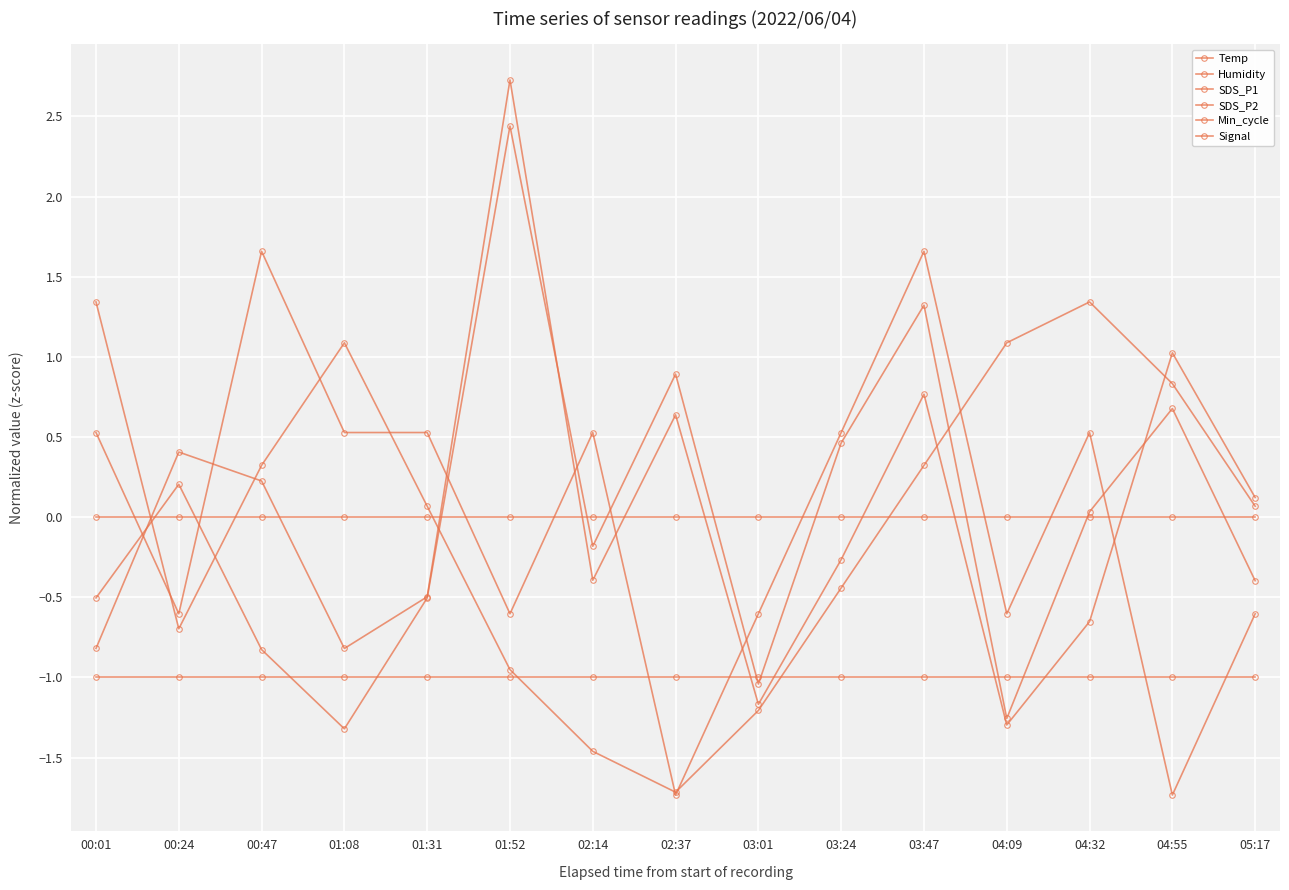

How many data points does each series have?

15